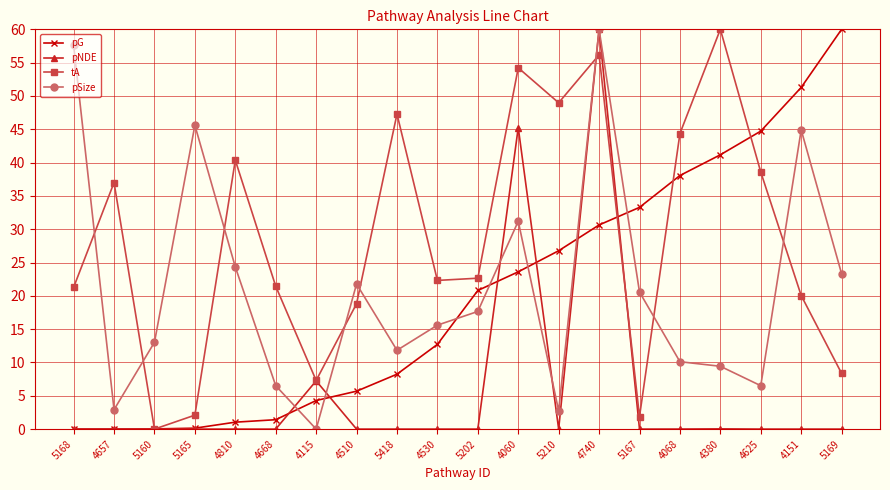

Which series has the largest total across all categories?

tA